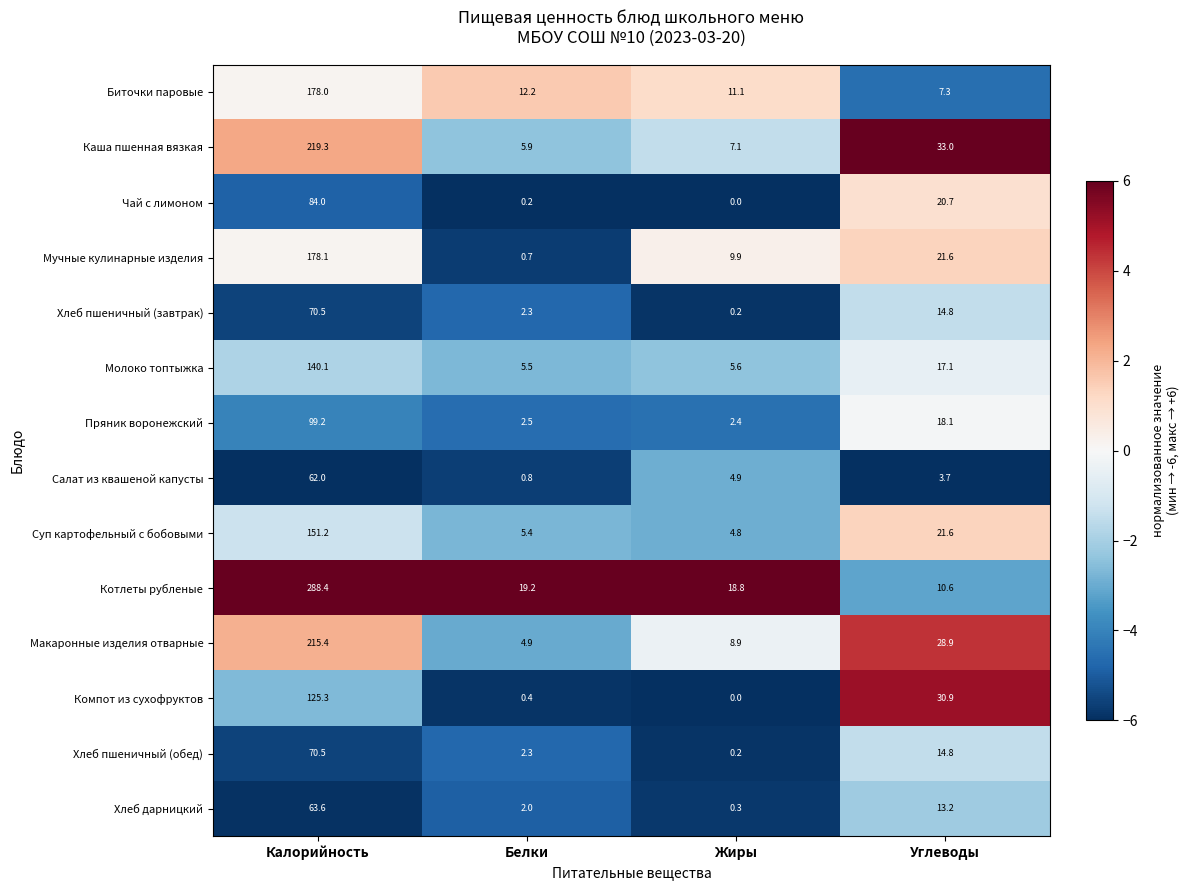

Which category has the highest value across all series?

Калорийность